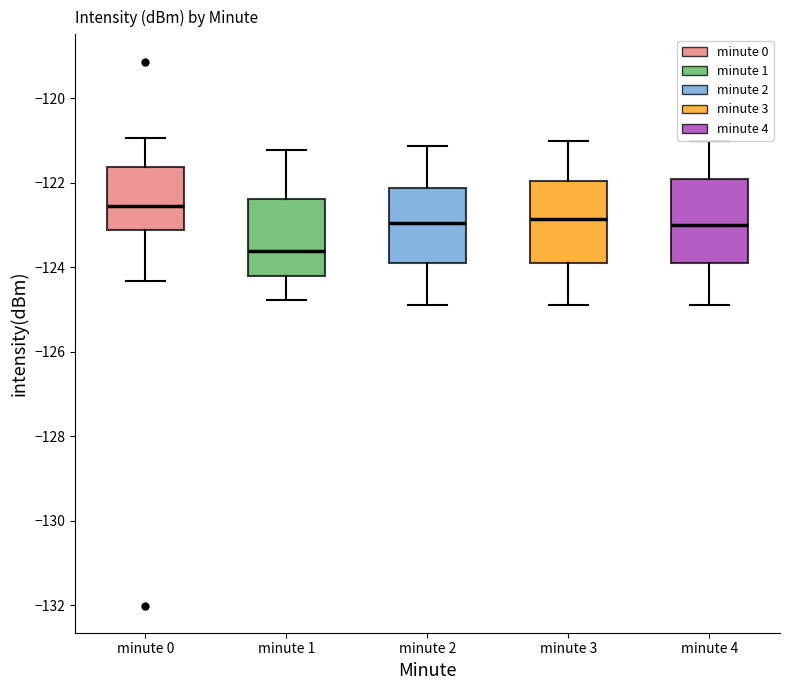

Reading left to right, read every box against the y-axis: the position of its median line, the range the box covers, and the ends of its whiskers. The values are not printed on the chart, so give them approximately, as read against the axis.

minute 0: median -122.6, box -123.2 to -121.6, whiskers -124.4 to -121.0
minute 1: median -123.6, box -124.2 to -122.4, whiskers -124.8 to -121.2
minute 2: median -123.0, box -123.8 to -122.2, whiskers -124.8 to -121.2
minute 3: median -122.8, box -123.8 to -122.0, whiskers -125.0 to -121.0
minute 4: median -123.0, box -124.0 to -122.0, whiskers -125.0 to -121.0